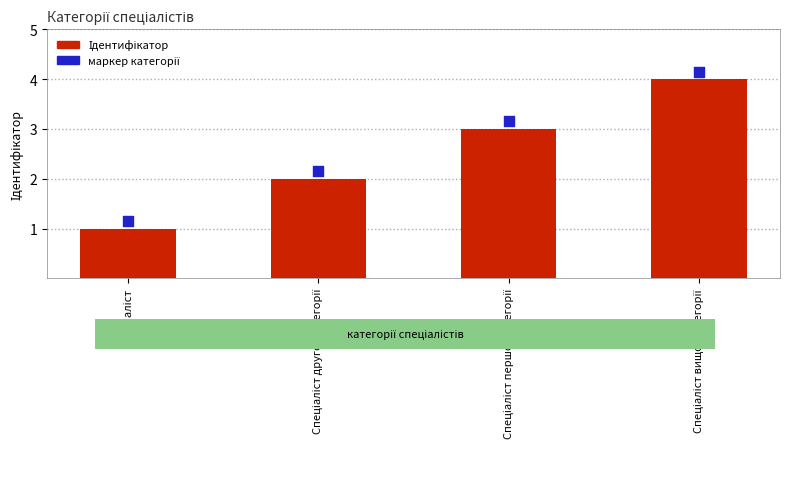

At how many categories does at least one series exceed 2?

3